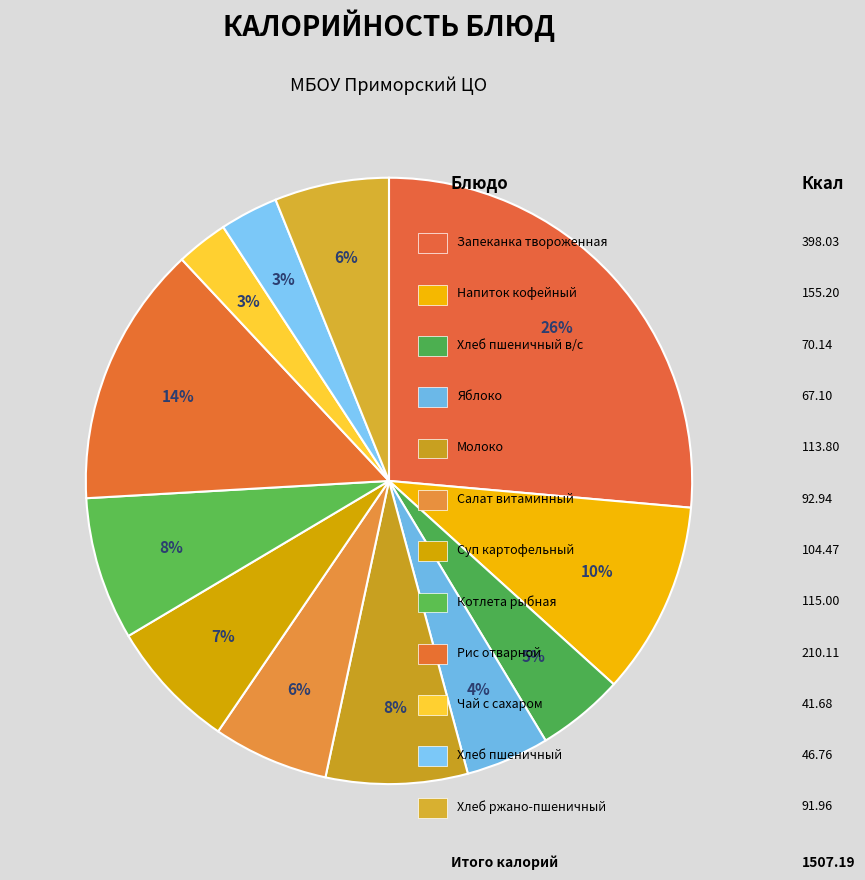

Is there a majority slice in this chart?

No